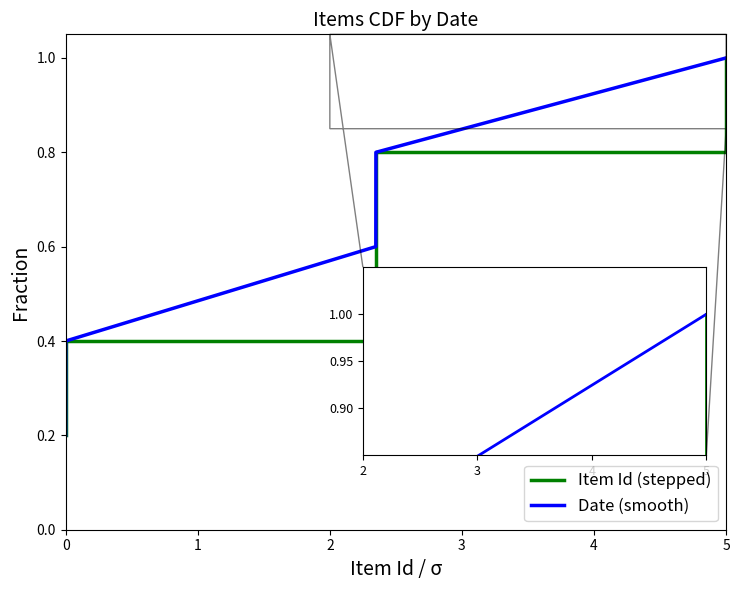

Reading right to left, what are all the values shown in this chart?

Item Id (stepped): 1.0	0.8	0.6	0.4	0.2
Date (smooth): 1.0	0.8	0.6	0.4	0.2